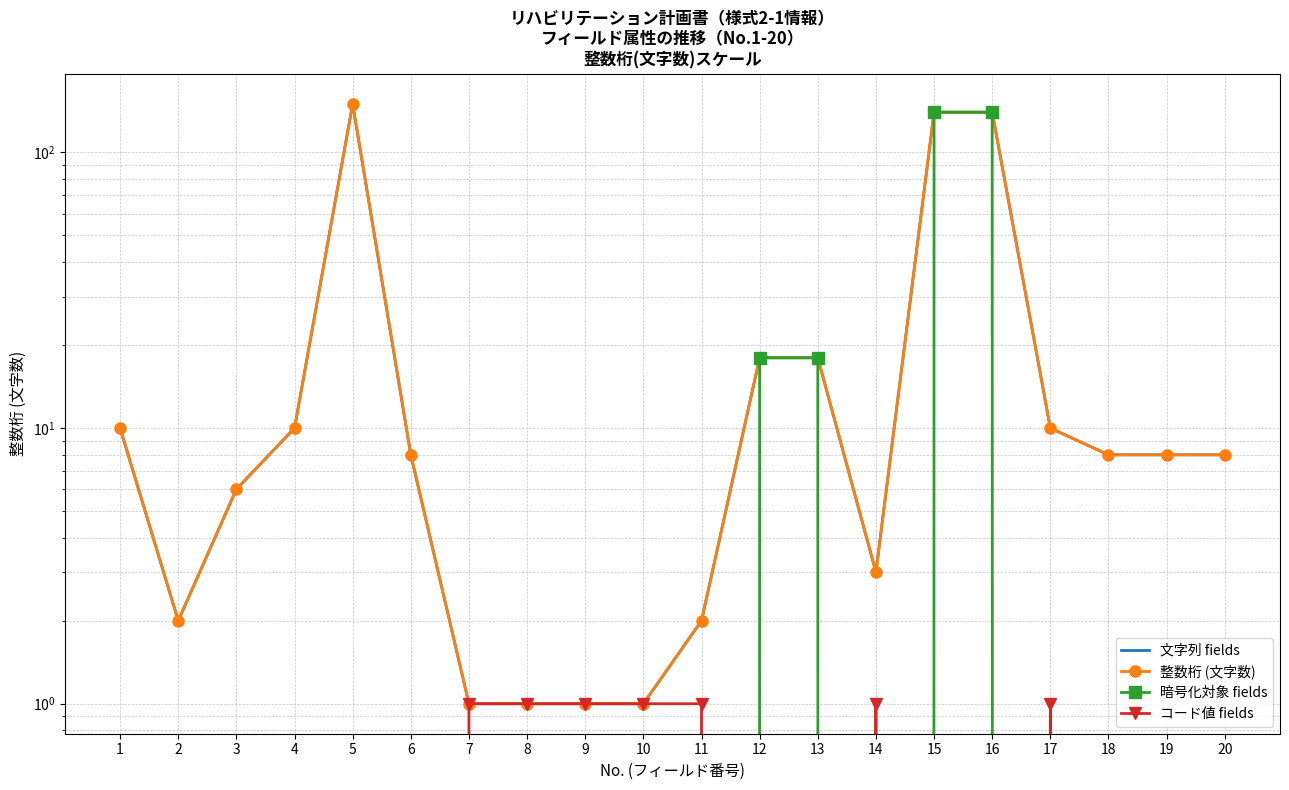

Between which two adjacent categories do コード値 fields and 暗号化対象 fields first intersect?

11 and 12